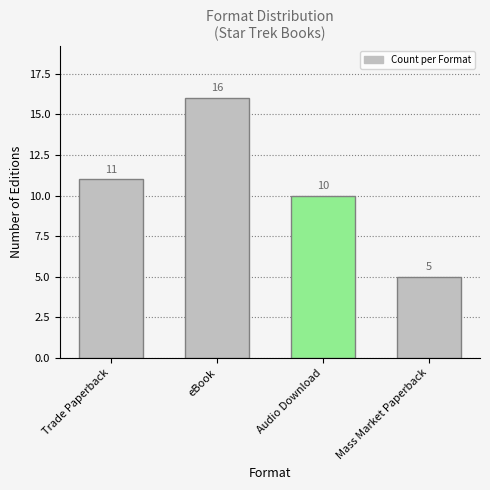

The value at Trade Paperback is 11. True or false?

True